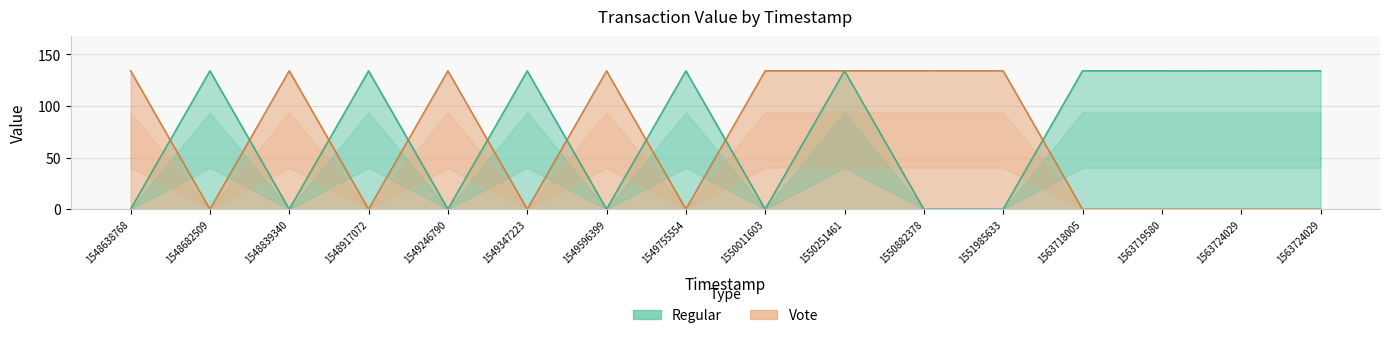

Which label corresponds to the smallest value in the chart?

1548638768